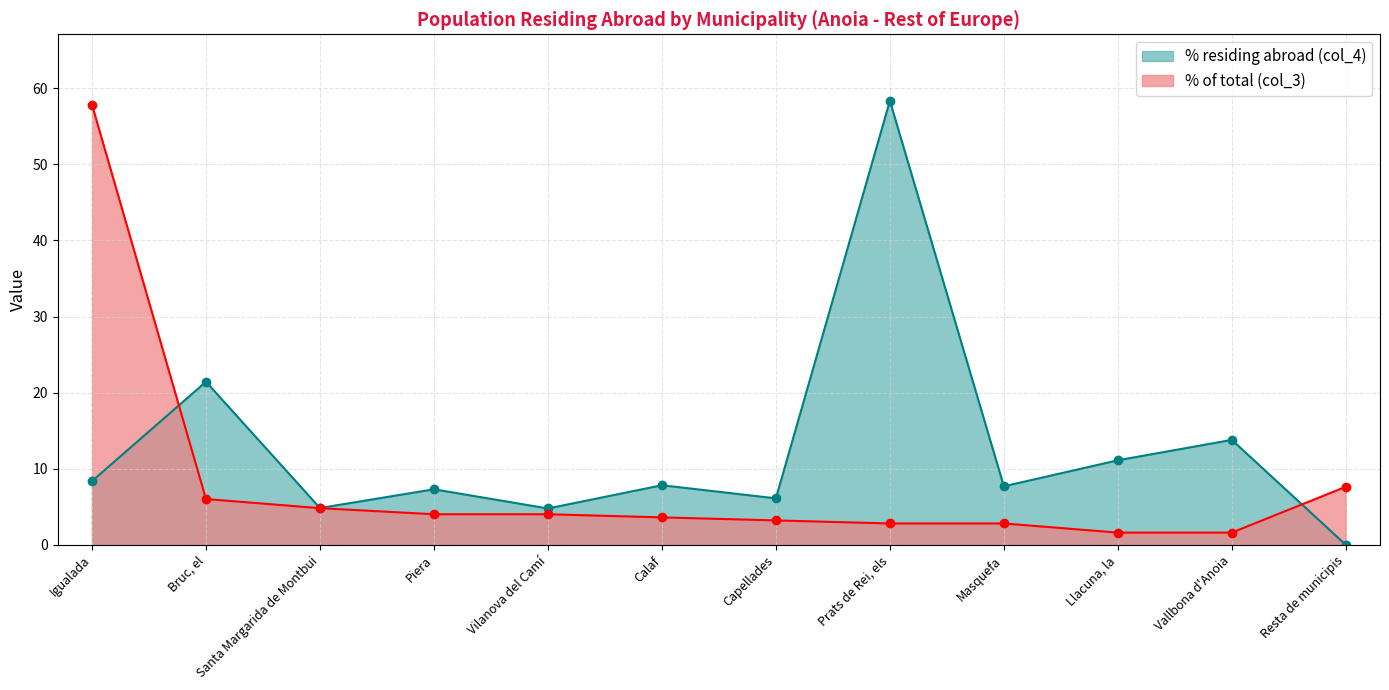

Which series ends up on top after the final intersection of % residing abroad (col_4) and % of total (col_3)?

% of total (col_3)